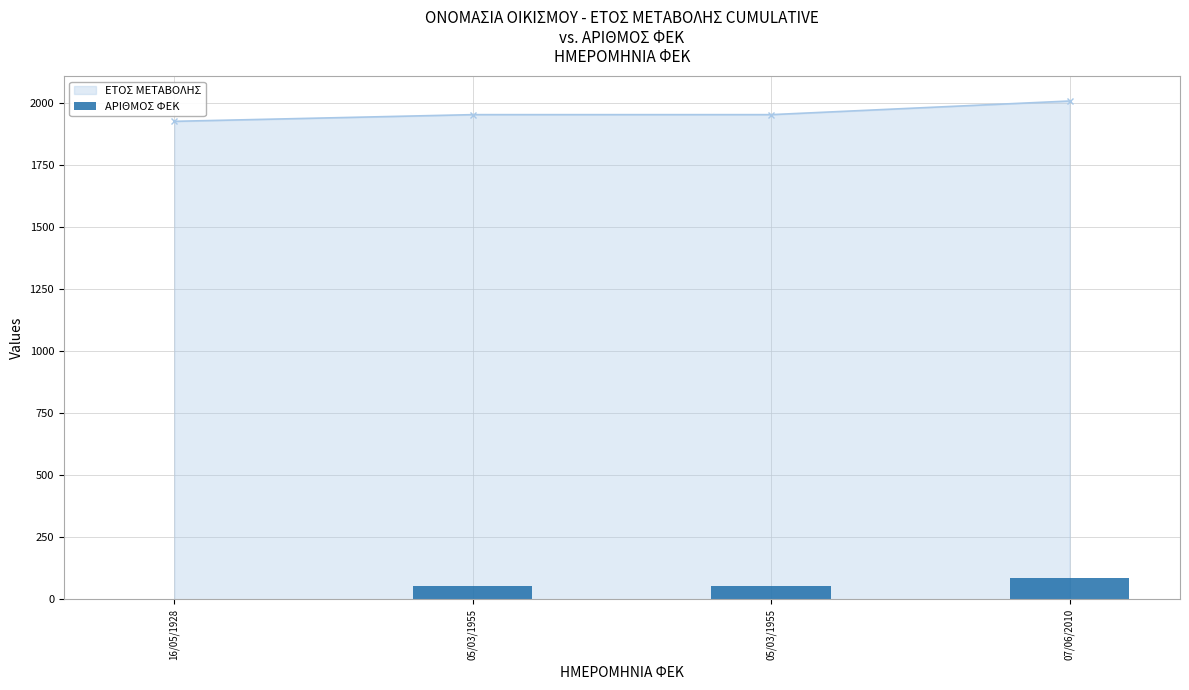

What is the change in value from 16/05/1928 to 05/03/1955?

+54